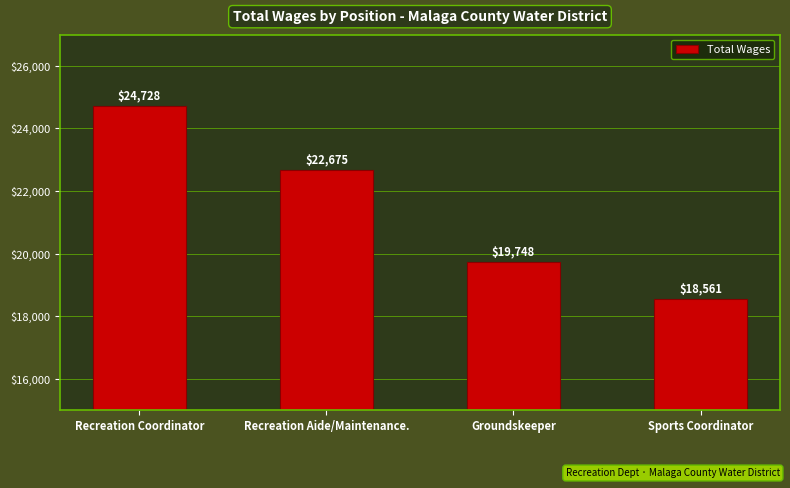

Between Recreation Coordinator and Groundskeeper, which is larger?

Recreation Coordinator